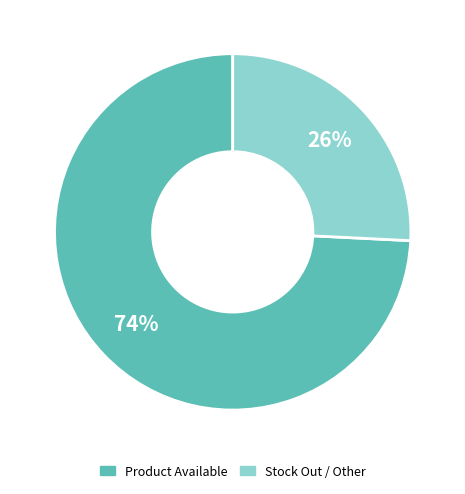

To the nearest percent, what is the average slice percentage?

50%